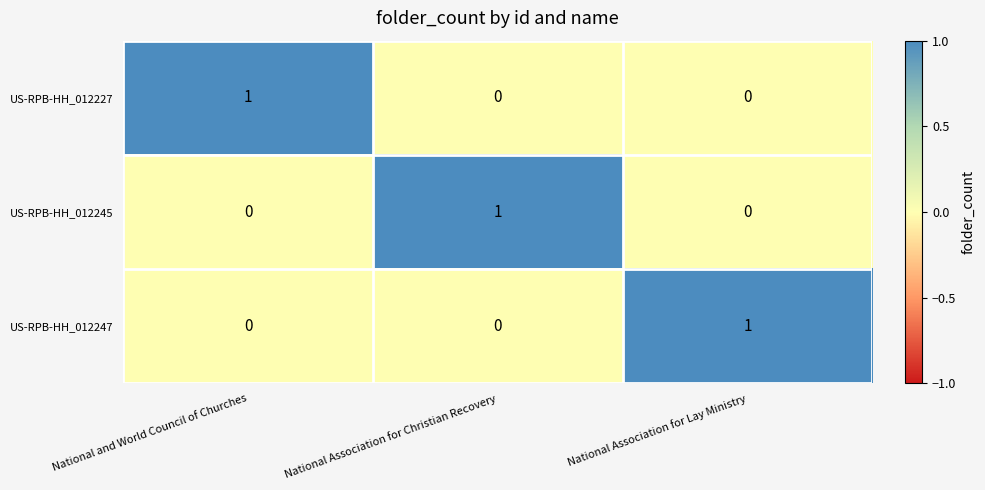

True or false: US-RPB-HH_012247 has a value of 1 at National Association for Christian Recovery.

False